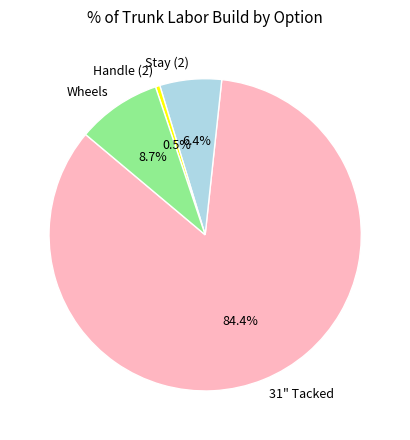

Which slice is the largest?

31" Tacked